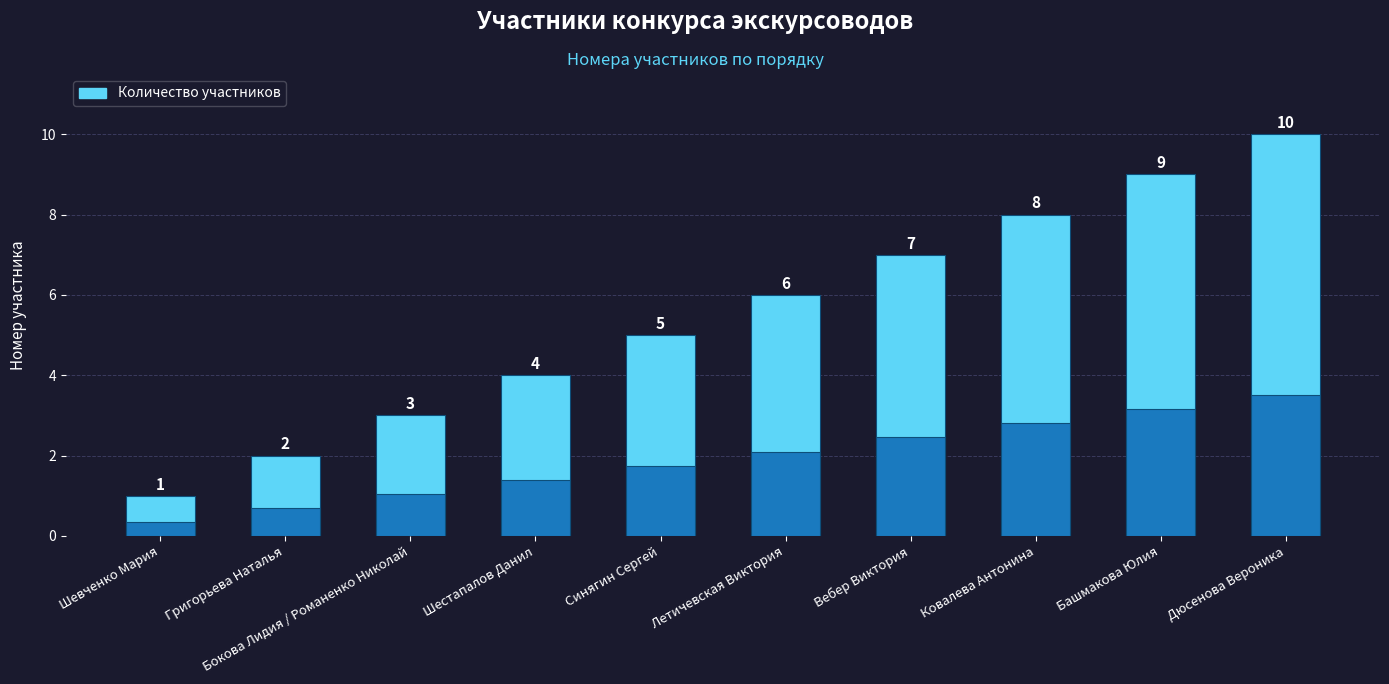

What is the difference between the values at Башмакова Юлия and Григорьева Наталья?

7